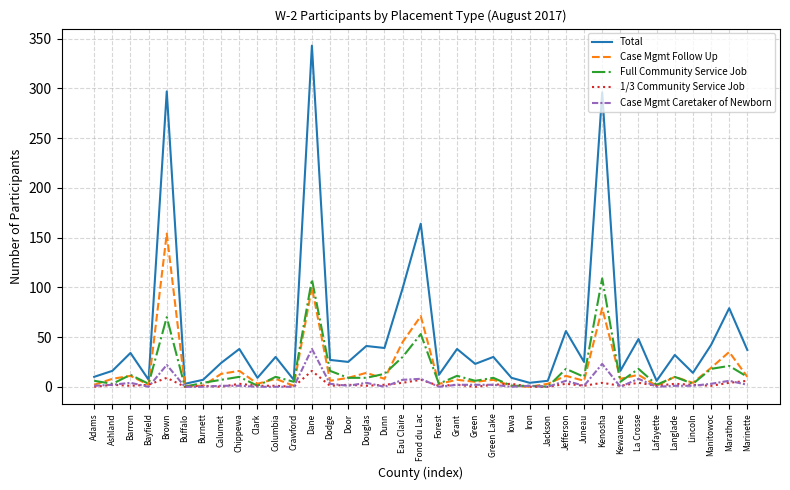

Which series has the largest range (max minus min)?

Total